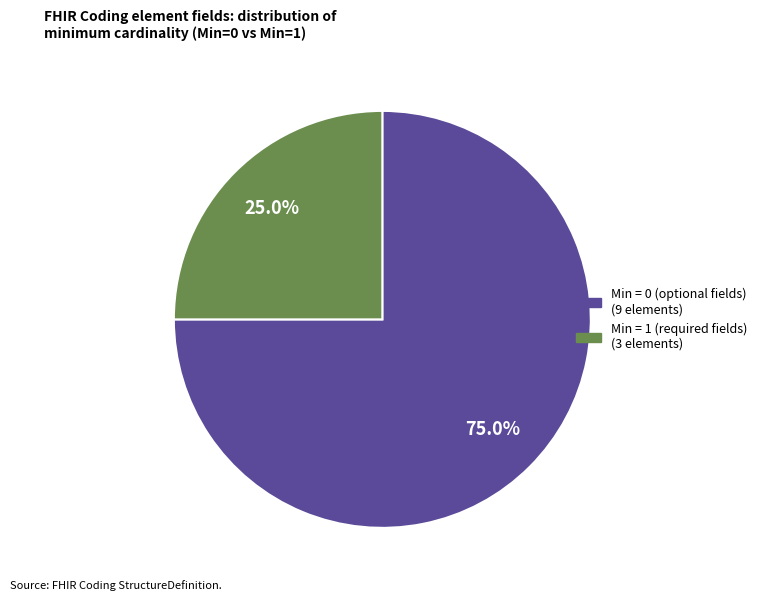

Does any single category account for the majority?

Yes